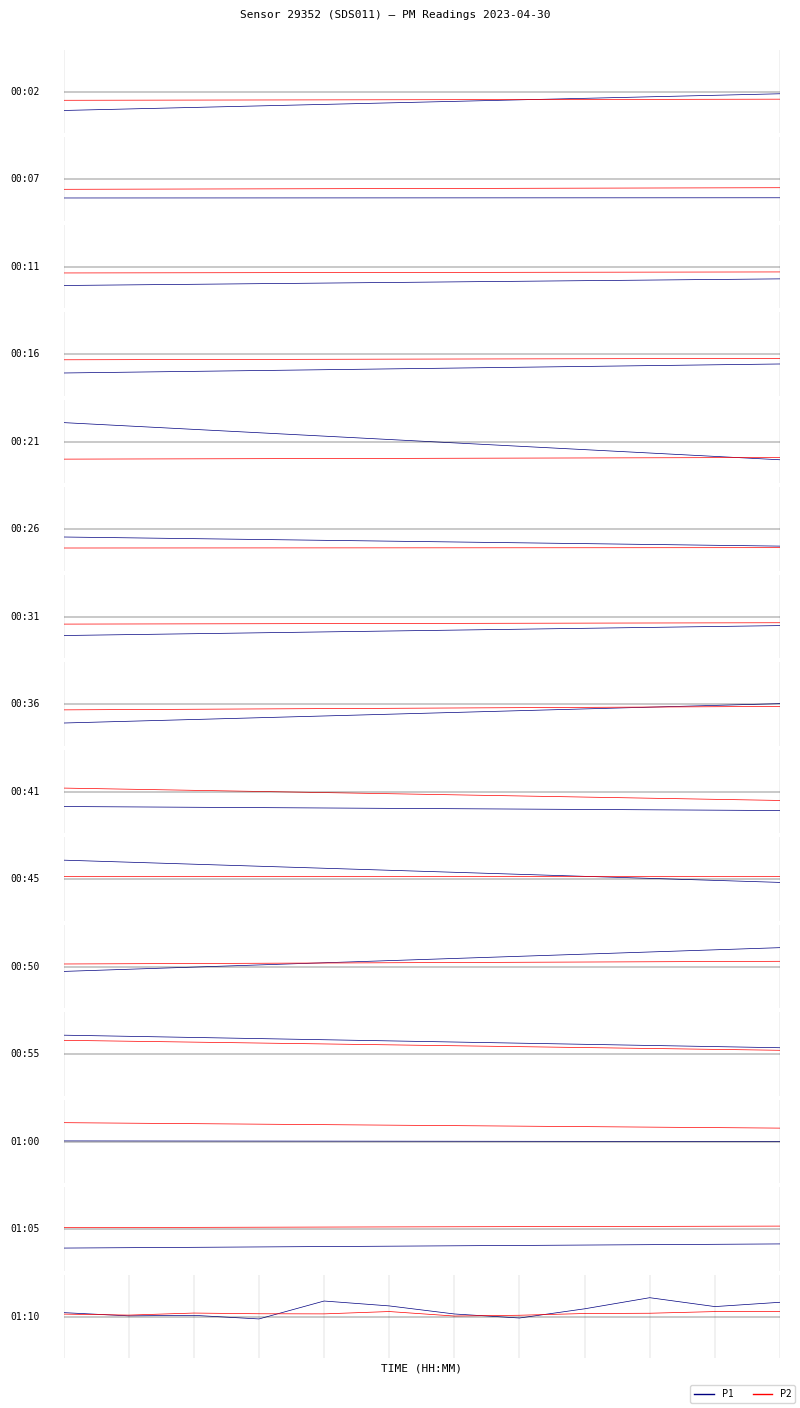

What is the difference between the maximum and minimum values in the P1 series?

14.8